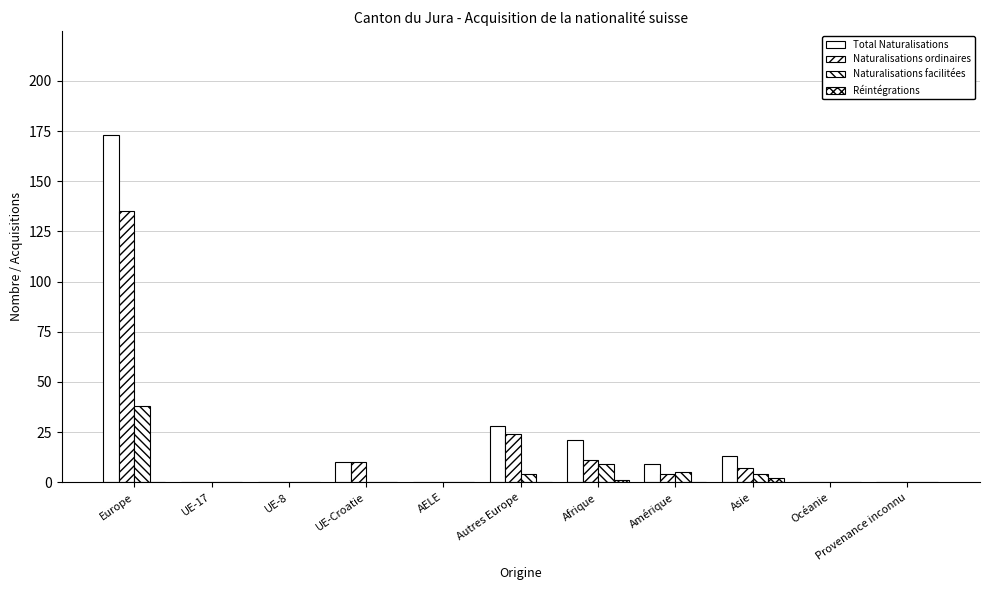

How many data points does each series have?

11